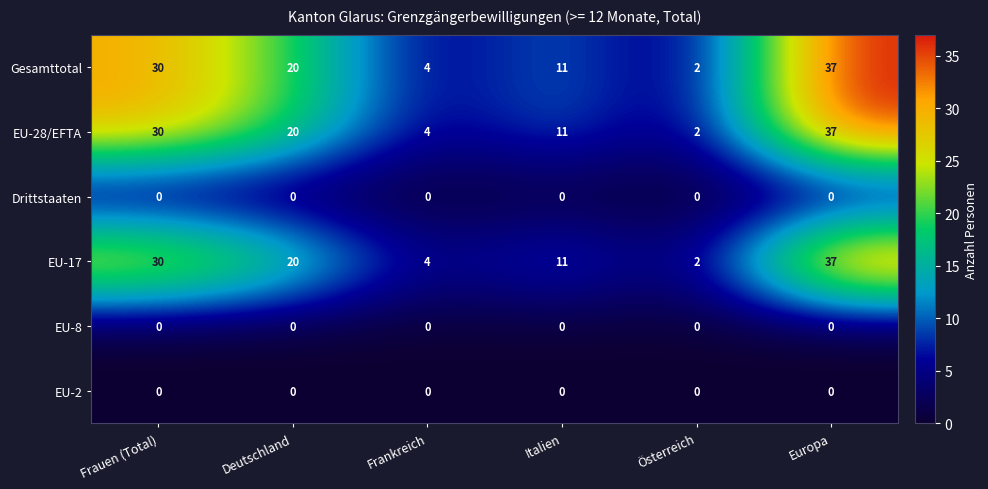

What value does the Gesamttotal series have at Frankreich?

4